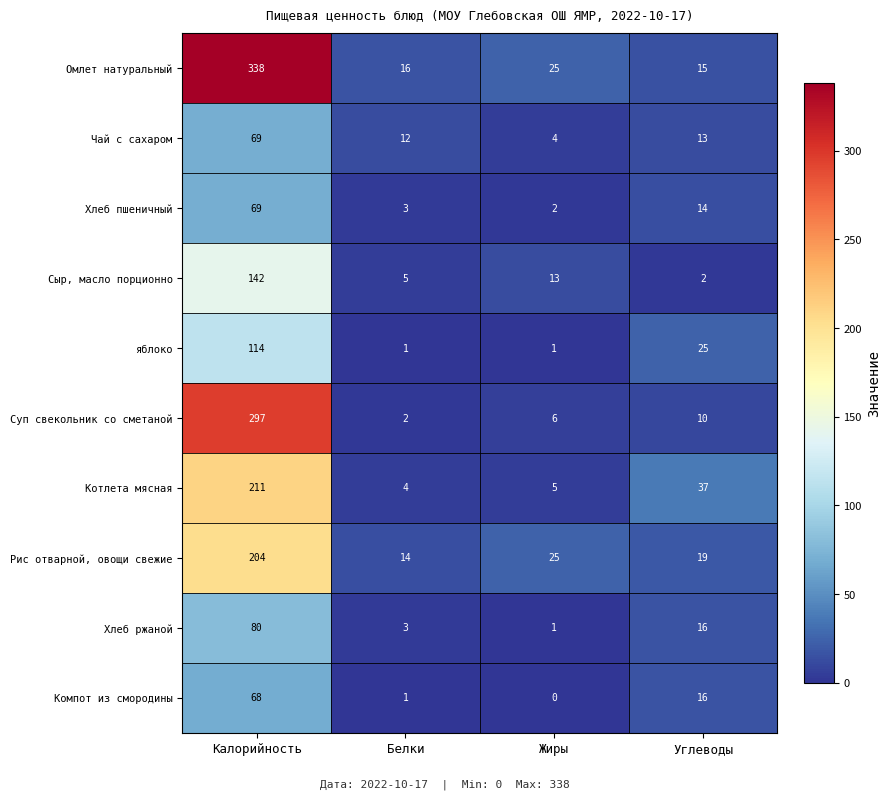

At which category does the chart reach its peak across all series?

Калорийность